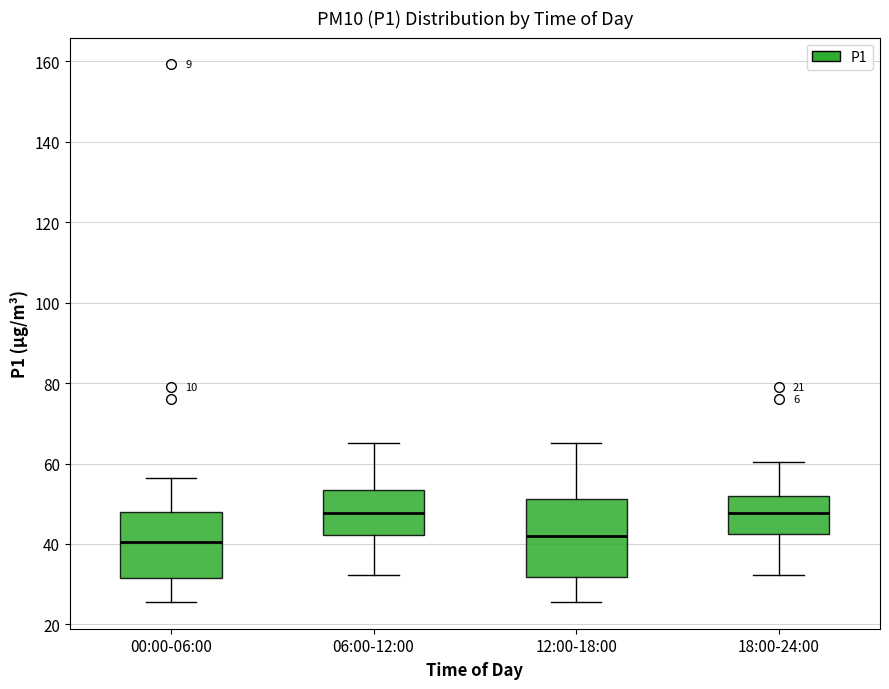

Comparing the boxes themselves (not the whiskers), which one is the tallest?

12:00-18:00